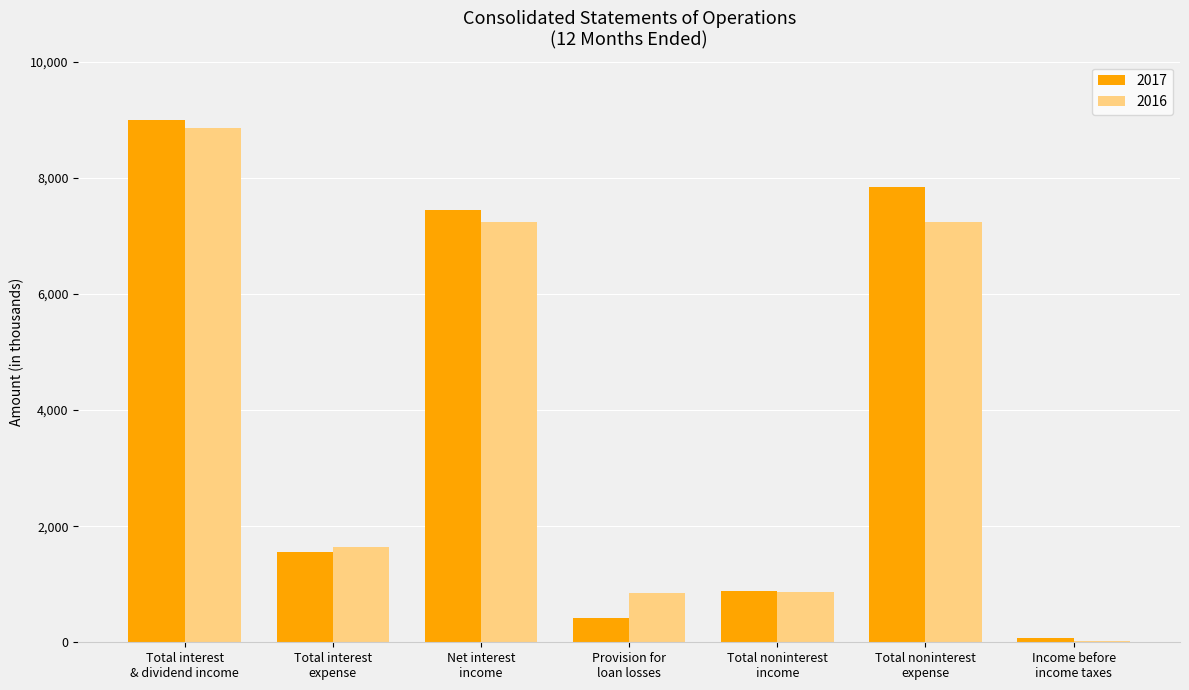

True or false: 2017 has a value of 11153 at Total noninterest
expense.

False